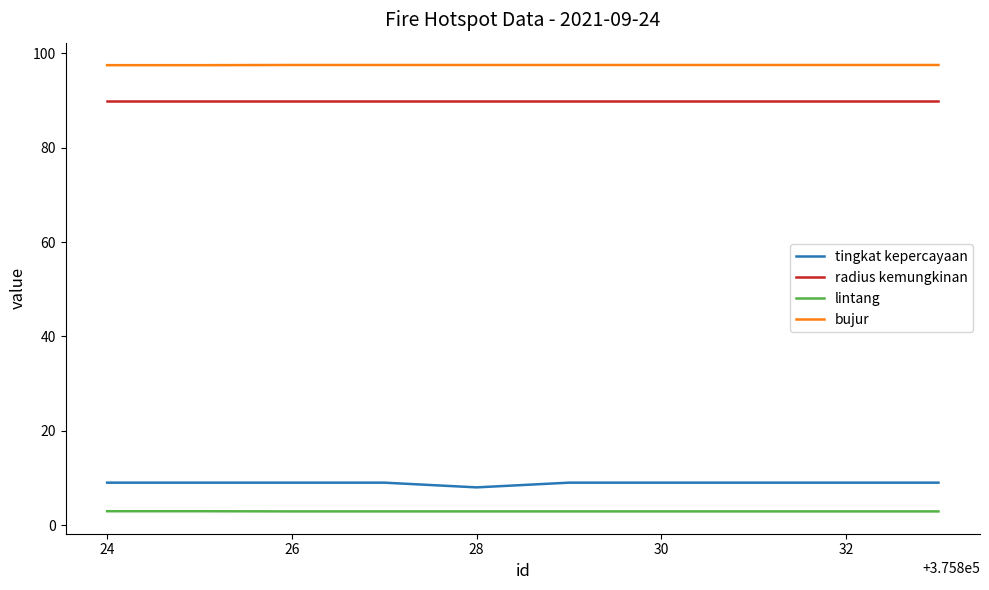

True or false: radius kemungkinan and tingkat kepercayaan cross at least once.

False